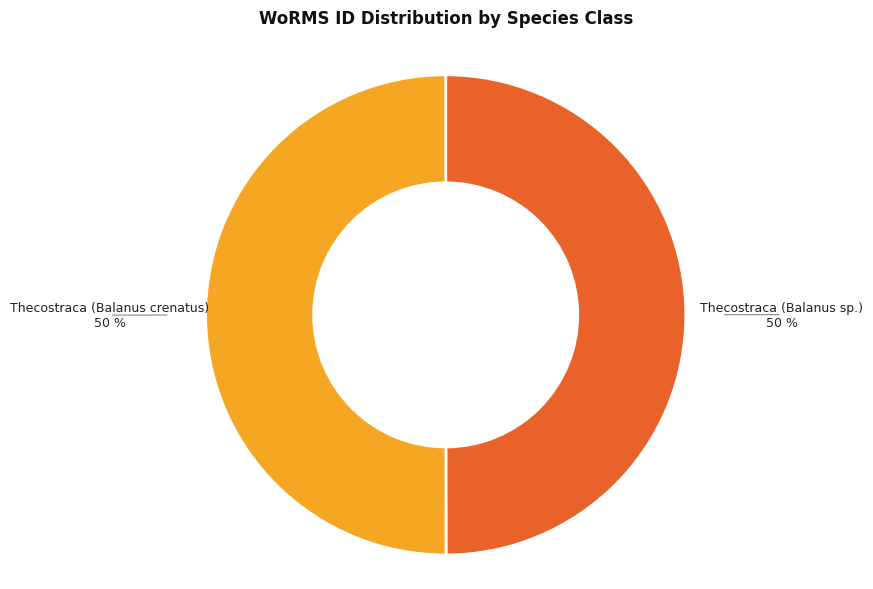

To the nearest percent, what portion does Thecostraca (Balanus crenatus) represent?

50%